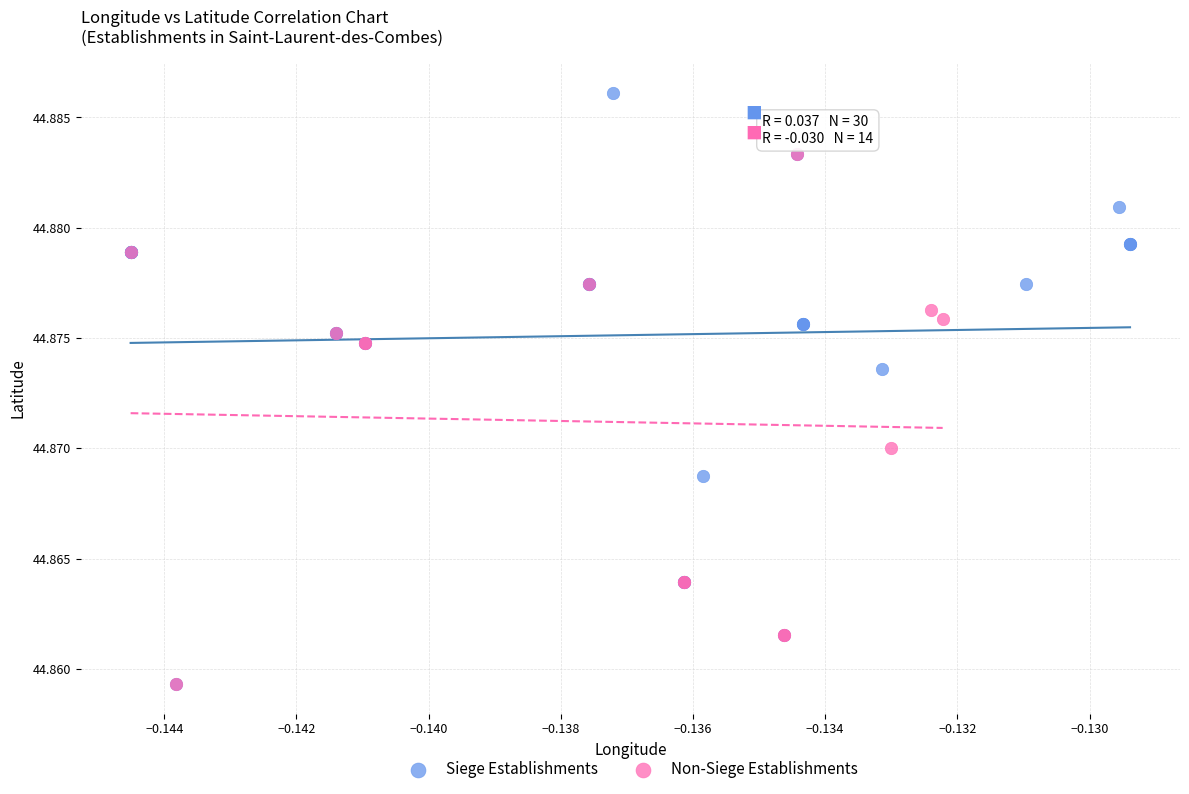

Which series contains the highest Y value?

Siege Establishments